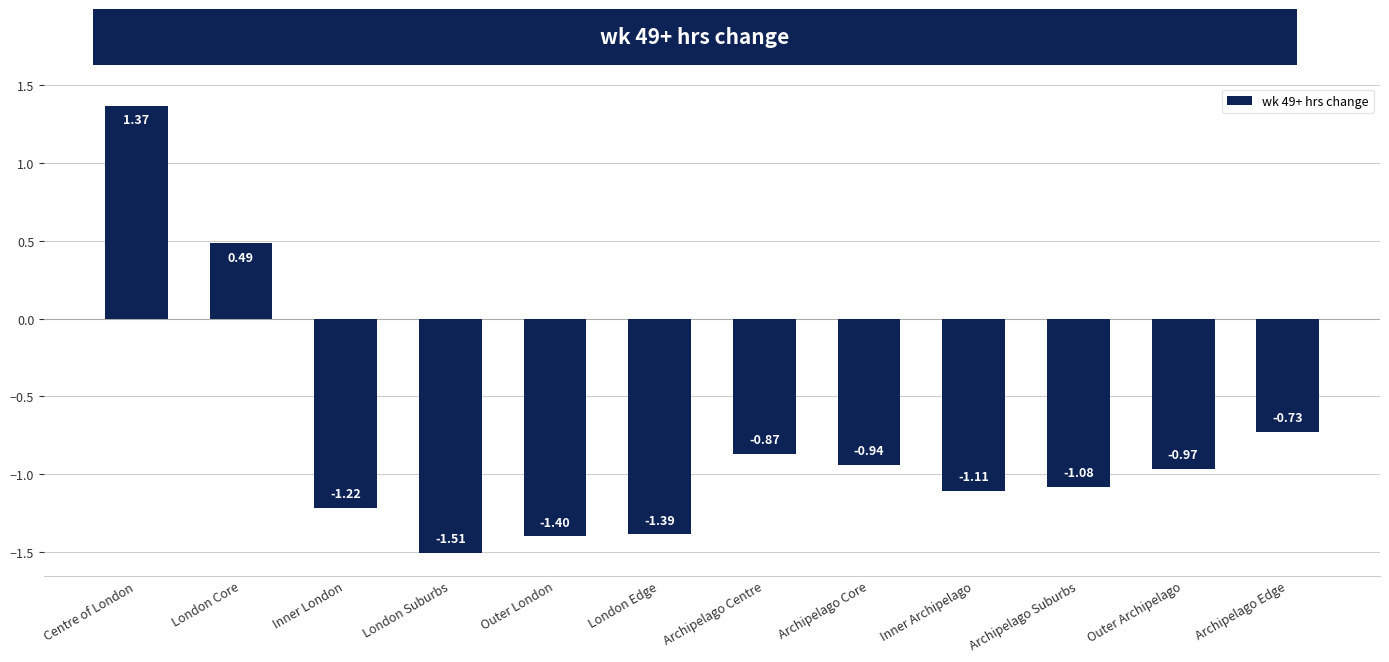

Between Archipelago Edge and Inner Archipelago, which is larger?

Archipelago Edge